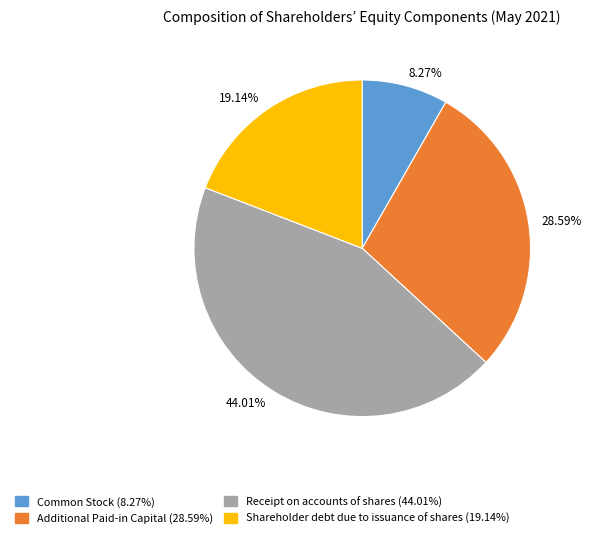

Which slice is the largest?

Receipt on accounts of shares